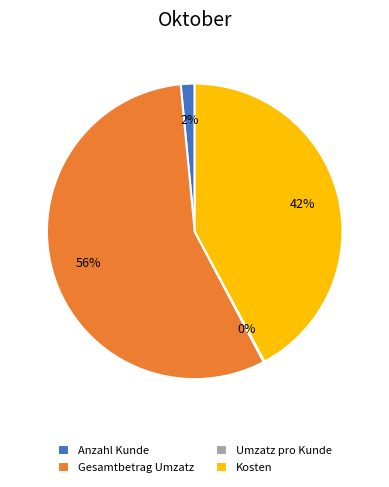

Is the sum of Kosten and Anzahl Kunde greater than half?

No